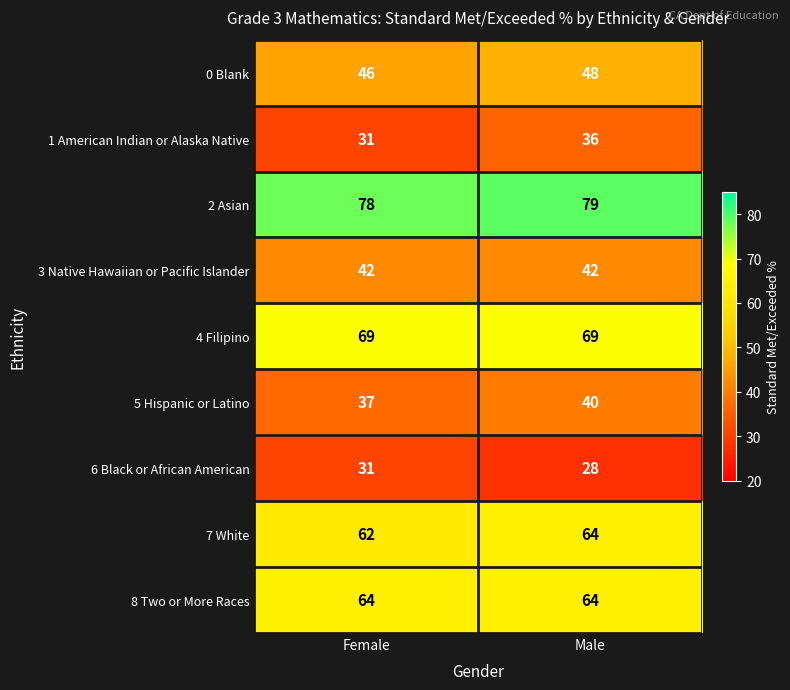

Reading right to left, transcribe all the data shown in this chart.

0 Blank: 48	46
1 American Indian or Alaska Native: 36	31
2 Asian: 79	78
3 Native Hawaiian or Pacific Islander: 42	42
4 Filipino: 69	69
5 Hispanic or Latino: 40	37
6 Black or African American: 28	31
7 White: 64	62
8 Two or More Races: 64	64